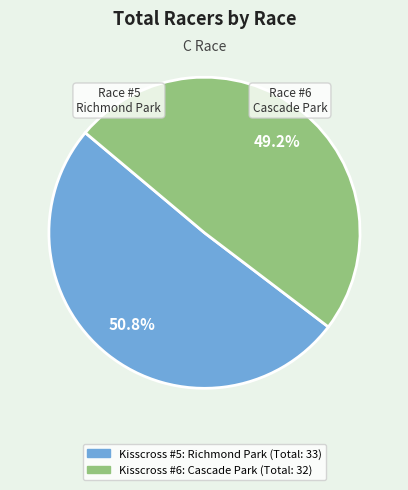

Does Kisscross #5: Richmond Park account for over 50% of the chart?

Yes